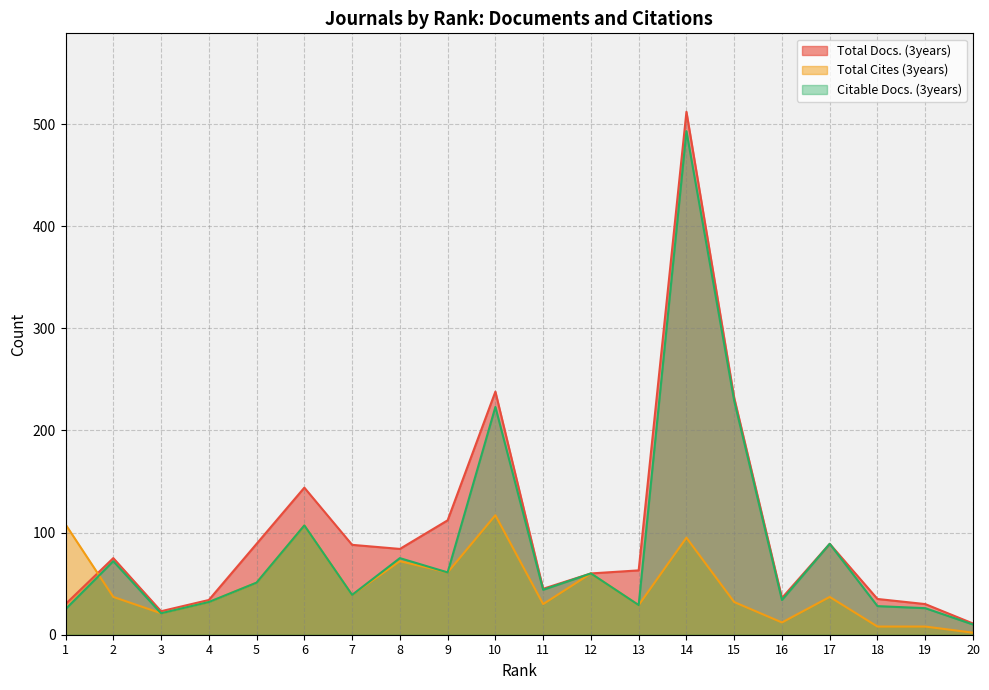

Which has a higher value, 6 or 9?

6